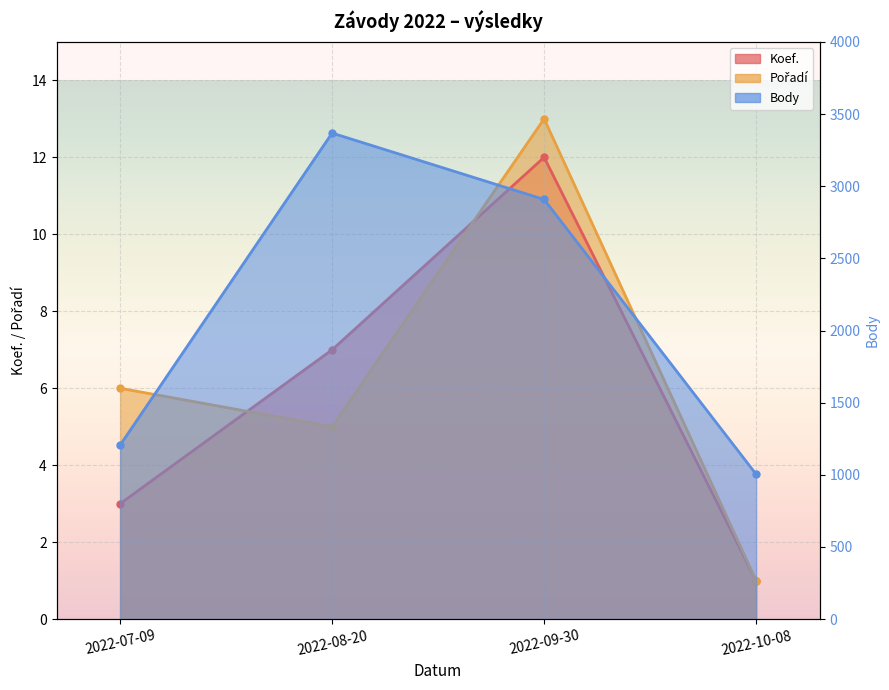

What is the lowest value of the Body series?

1004